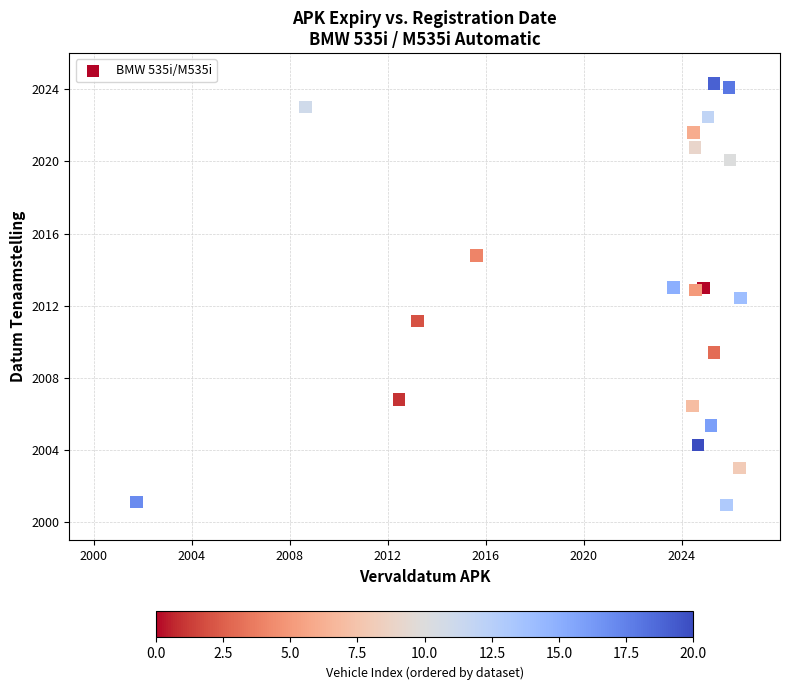

What Y value in the scatter plot is closest to 2012?

2012.4